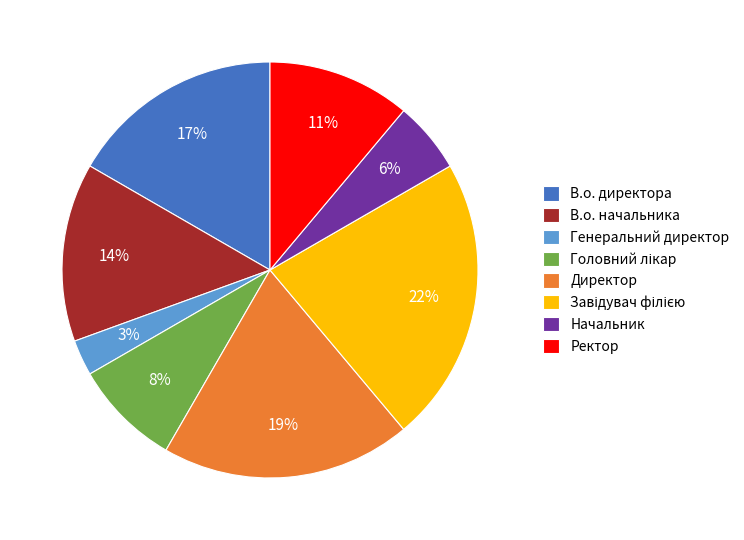

Is it true that Начальник is 6% of the pie?

True